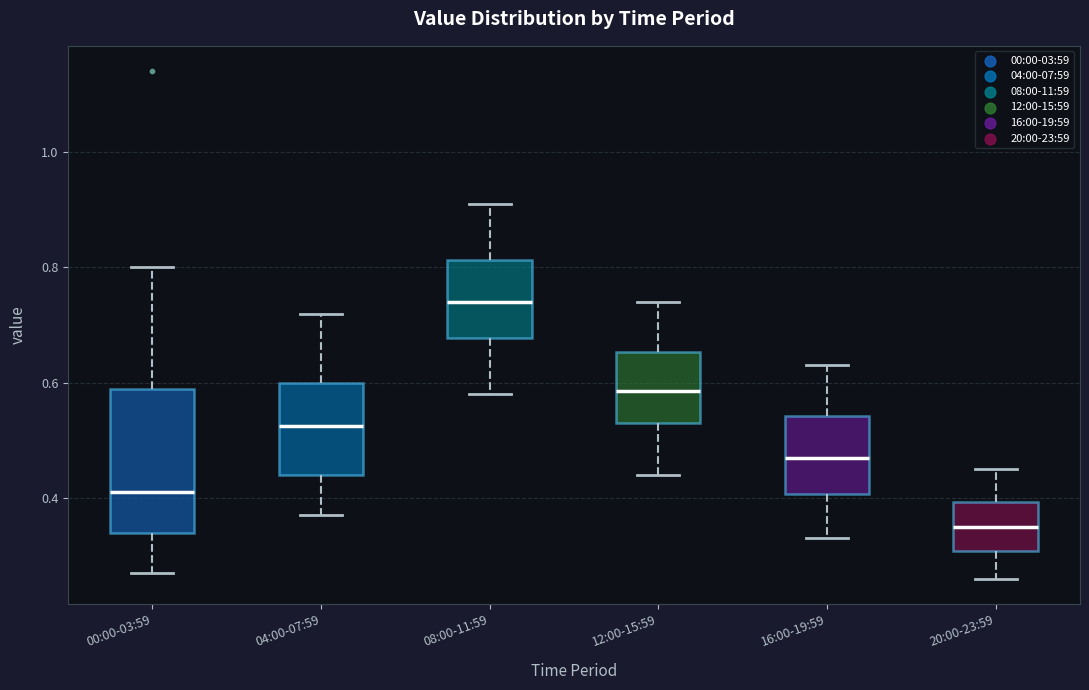

Comparing the boxes themselves (not the whiskers), which one is the tallest?

00:00-03:59